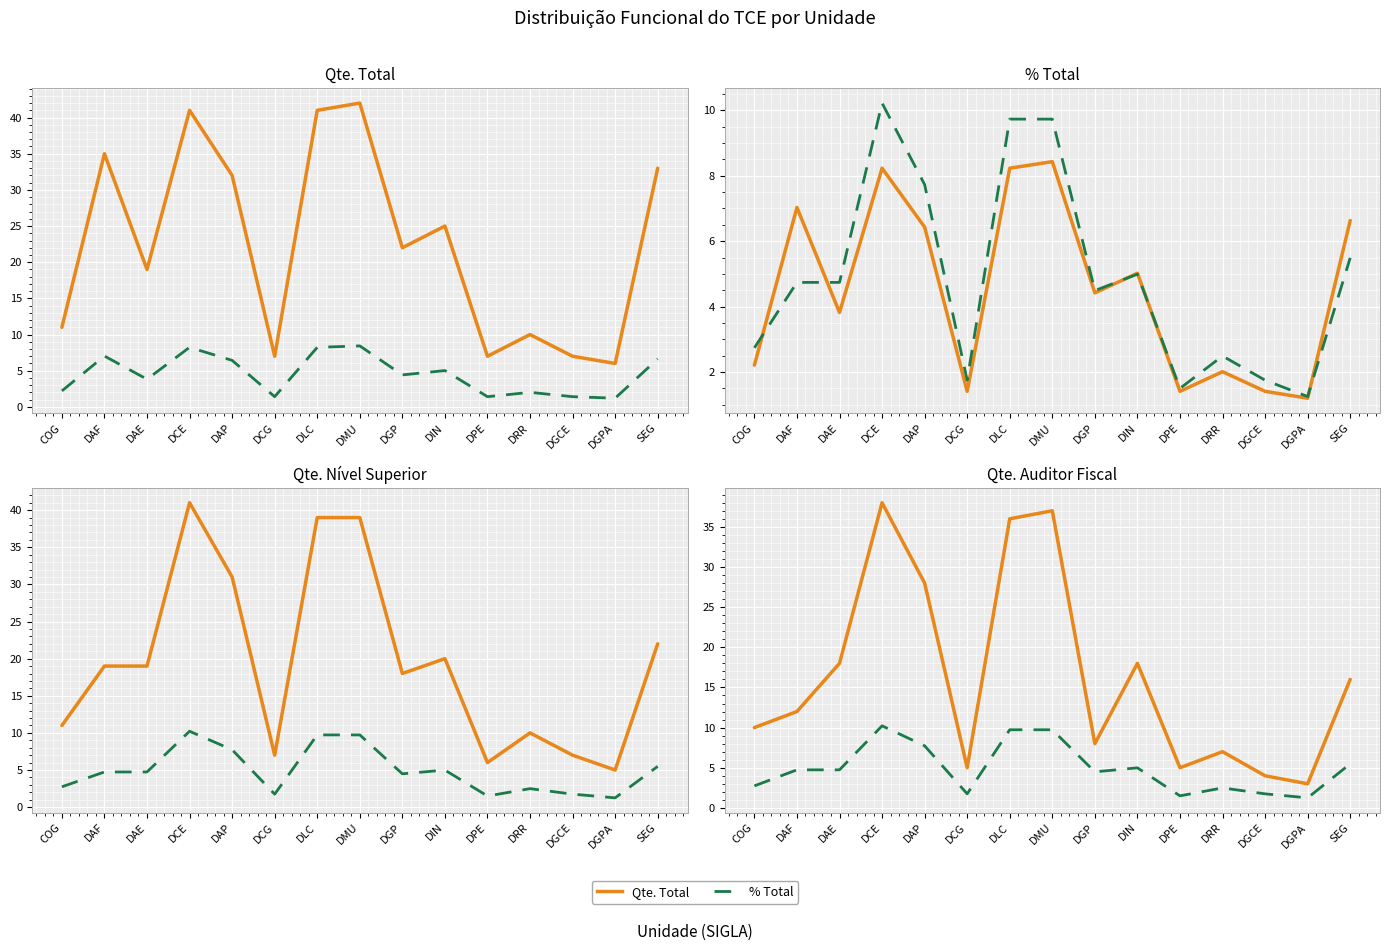

Reading left to right, extract all data points from this chart.

Qte. Total: COG=11.0	DAF=35.0	DAE=19.0	DCE=41.0	DAP=32.0	DCG=7.0	DLC=41.0	DMU=42.0	DGP=22.0	DIN=25.0	DPE=7.0	DRR=10.0	DGCE=7.0	DGPA=6.0	SEG=33.0
% Total: COG=2.2	DAF=7.0	DAE=3.8	DCE=8.2	DAP=6.4	DCG=1.4	DLC=8.2	DMU=8.4	DGP=4.4	DIN=5.0	DPE=1.4	DRR=2.0	DGCE=1.4	DGPA=1.2	SEG=6.6
% Nivel Superior: COG=2.7	DAF=4.7	DAE=4.7	DCE=10.2	DAP=7.7	DCG=1.8	DLC=9.7	DMU=9.7	DGP=4.5	DIN=5.0	DPE=1.5	DRR=2.5	DGCE=1.8	DGPA=1.2	SEG=5.5
Qte. Nivel Superior: COG=11.0	DAF=19.0	DAE=19.0	DCE=41.0	DAP=31.0	DCG=7.0	DLC=39.0	DMU=39.0	DGP=18.0	DIN=20.0	DPE=6.0	DRR=10.0	DGCE=7.0	DGPA=5.0	SEG=22.0
Qte. Auditor Fiscal: COG=10.0	DAF=12.0	DAE=18.0	DCE=38.0	DAP=28.0	DCG=5.0	DLC=36.0	DMU=37.0	DGP=8.0	DIN=18.0	DPE=5.0	DRR=7.0	DGCE=4.0	DGPA=3.0	SEG=16.0